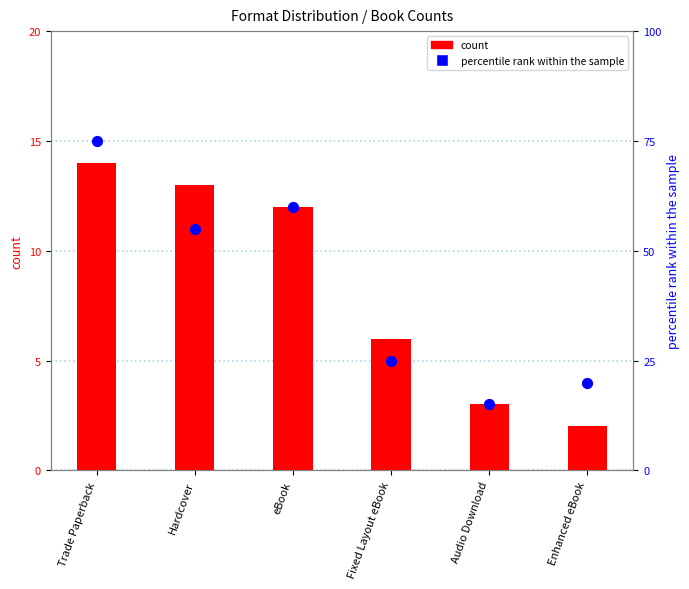

At how many categories does at least one series exceed 42?

3